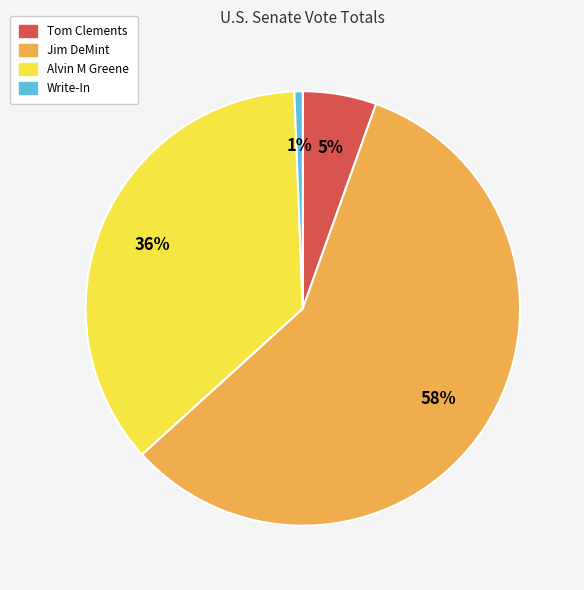

Which category has the smallest portion of the pie?

Write-In